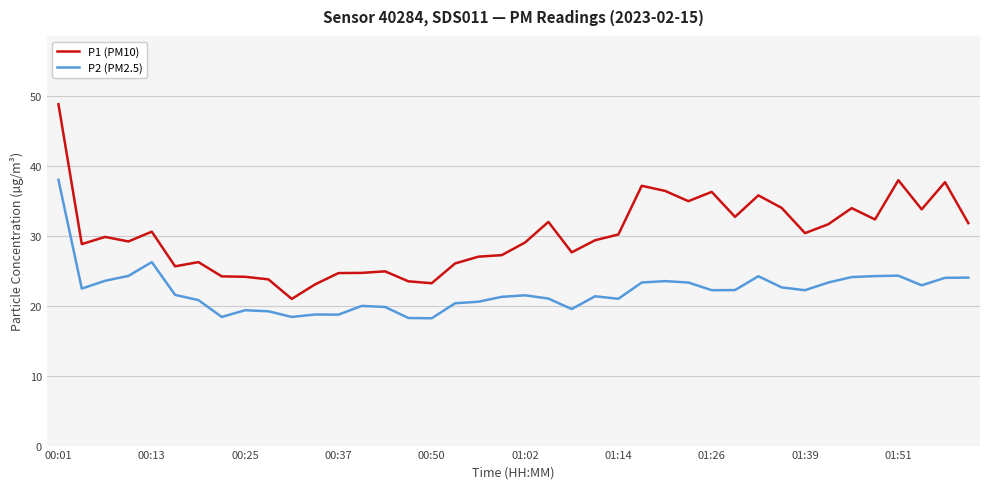

True or false: P1 (PM10) and P2 (PM2.5) cross at least once.

False